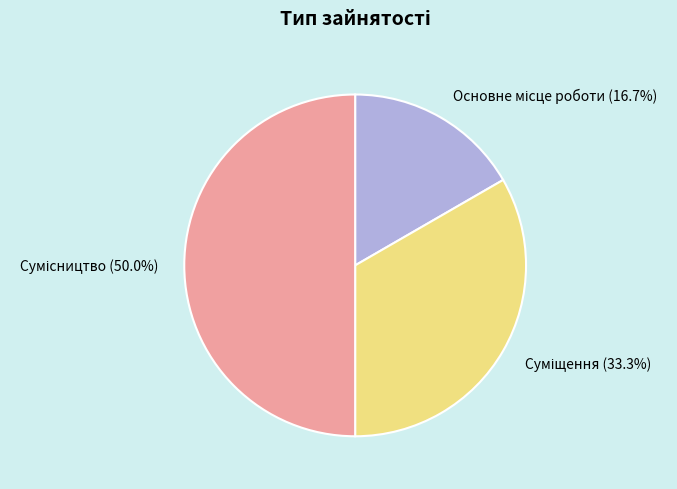

What is the change in value from Основне місце роботи to Сумісництво?

+2